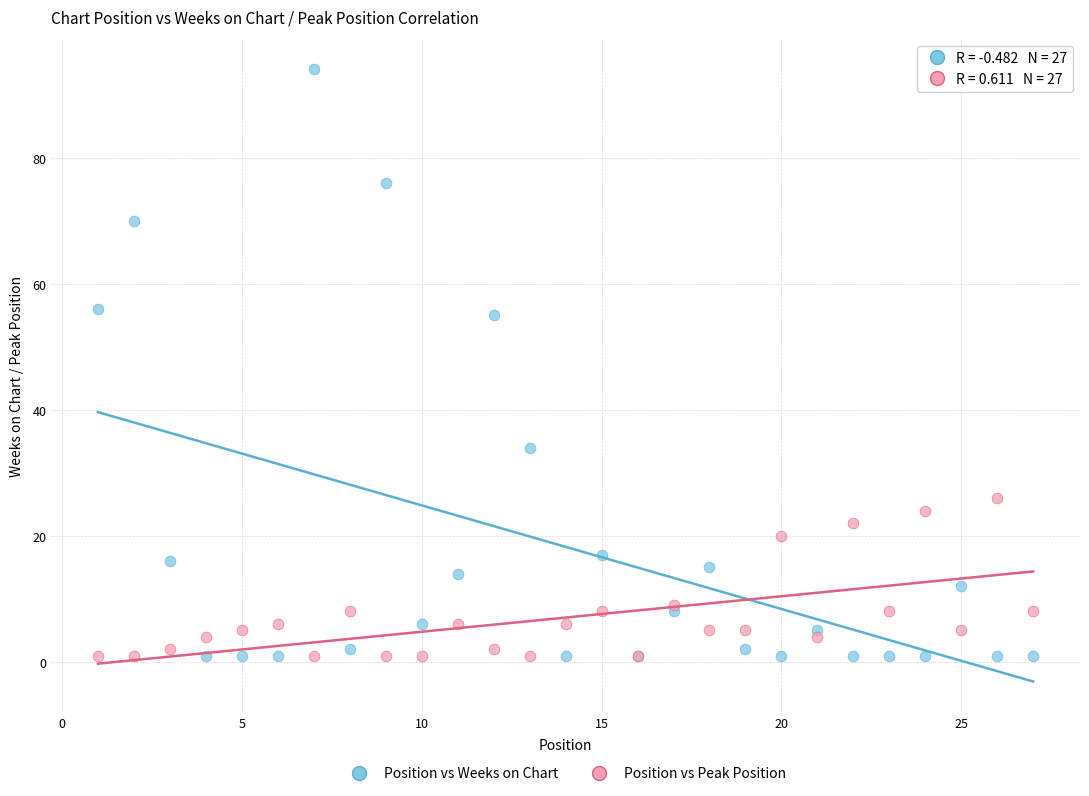

Which series has the widest spread of Y values?

Position vs Weeks on Chart